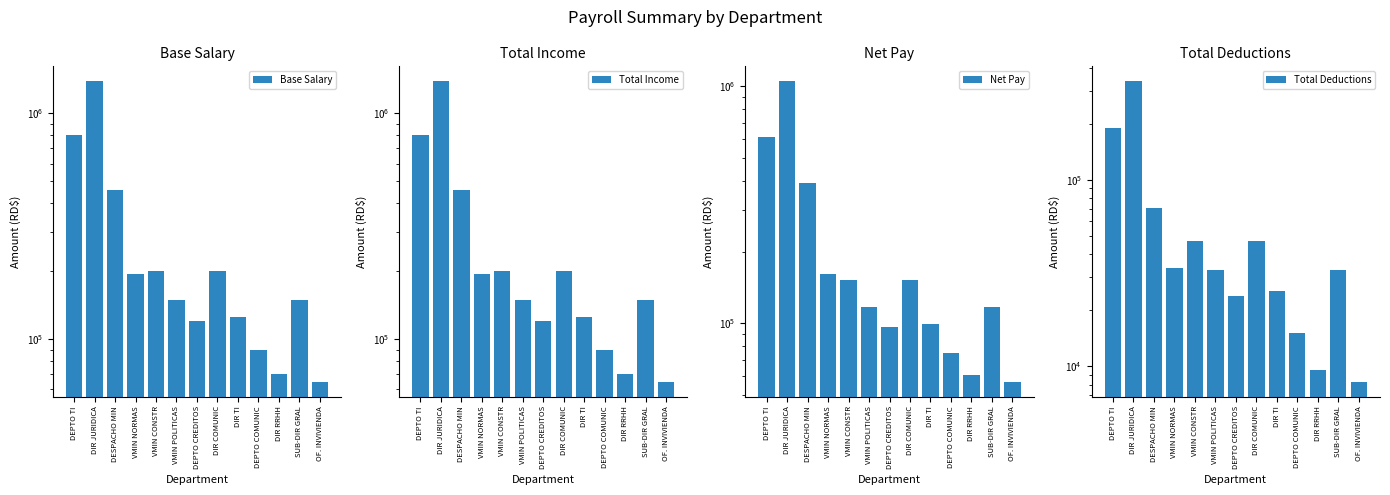

What is the value of the Total Deductions bar at the 7th from the left?

23926.9